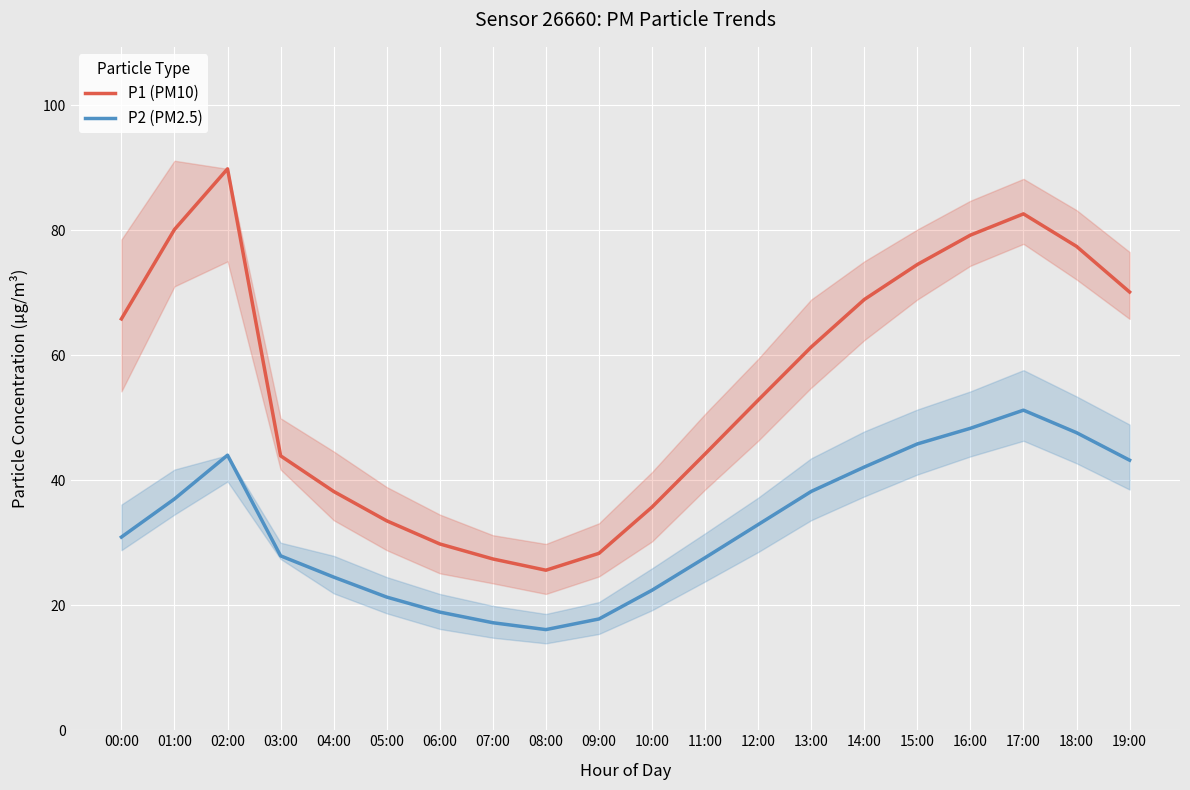

Which series changed the most between 01:00 and 12:00?

P1 (PM10)